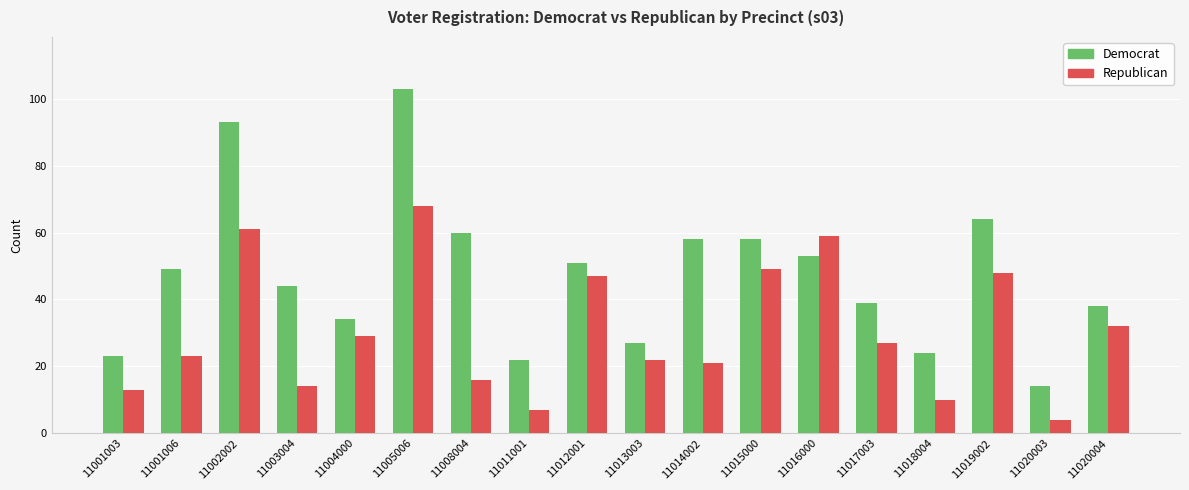

What is the sum of all Democrat values?

854